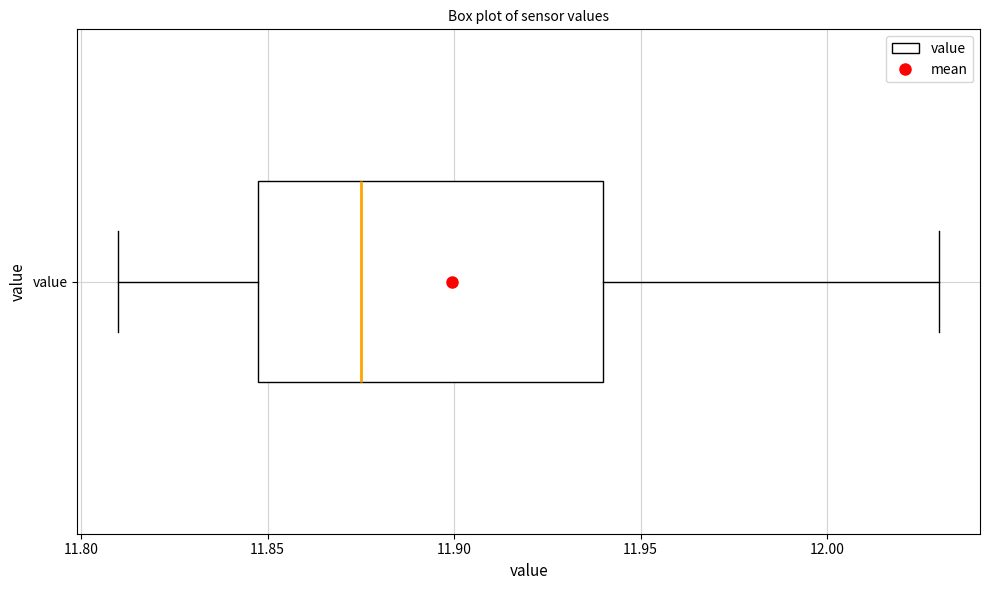

Where does the left whisker of the box for value end on the x-axis? The values are not printed on the chart, so give them approximately, as read against the axis.

11.810